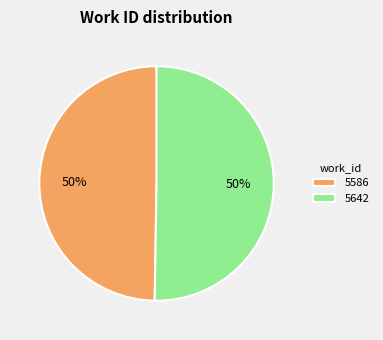

To the nearest percent, what is the combined percentage of 5642 and 5586?

100%